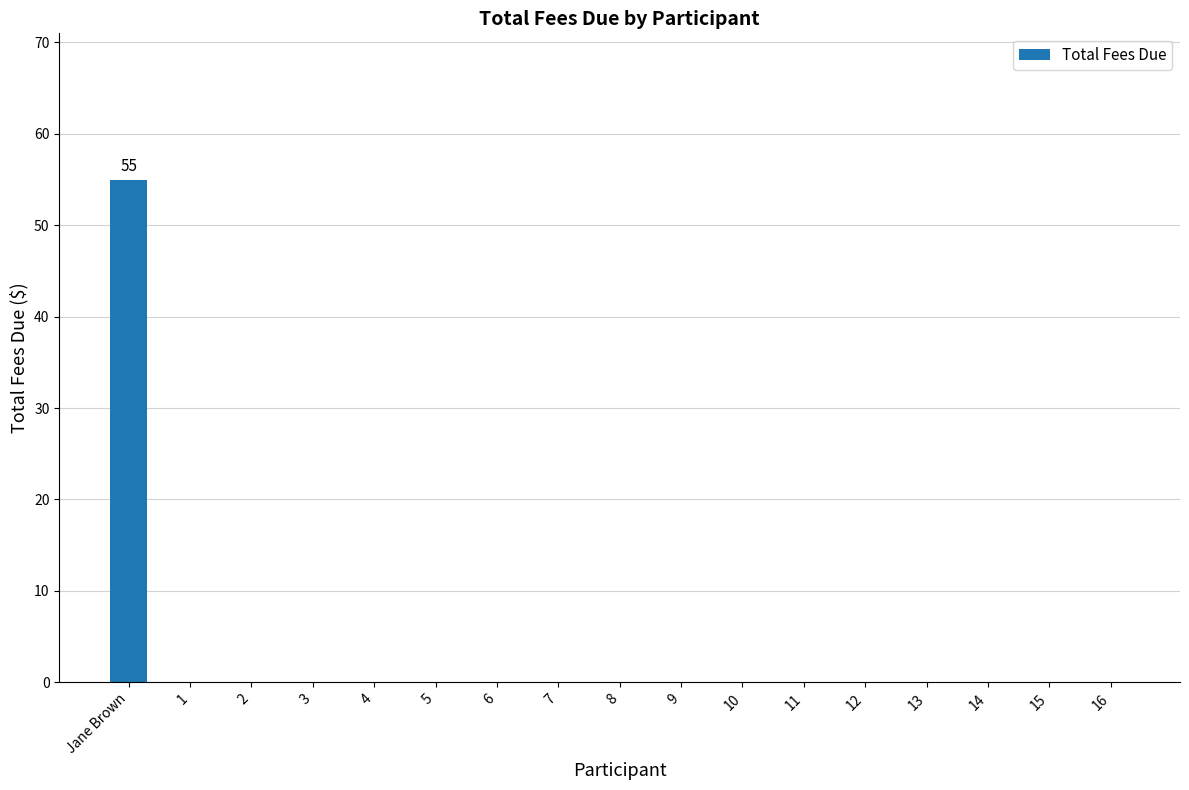

At which category does the chart reach its peak across all series?

Jane Brown